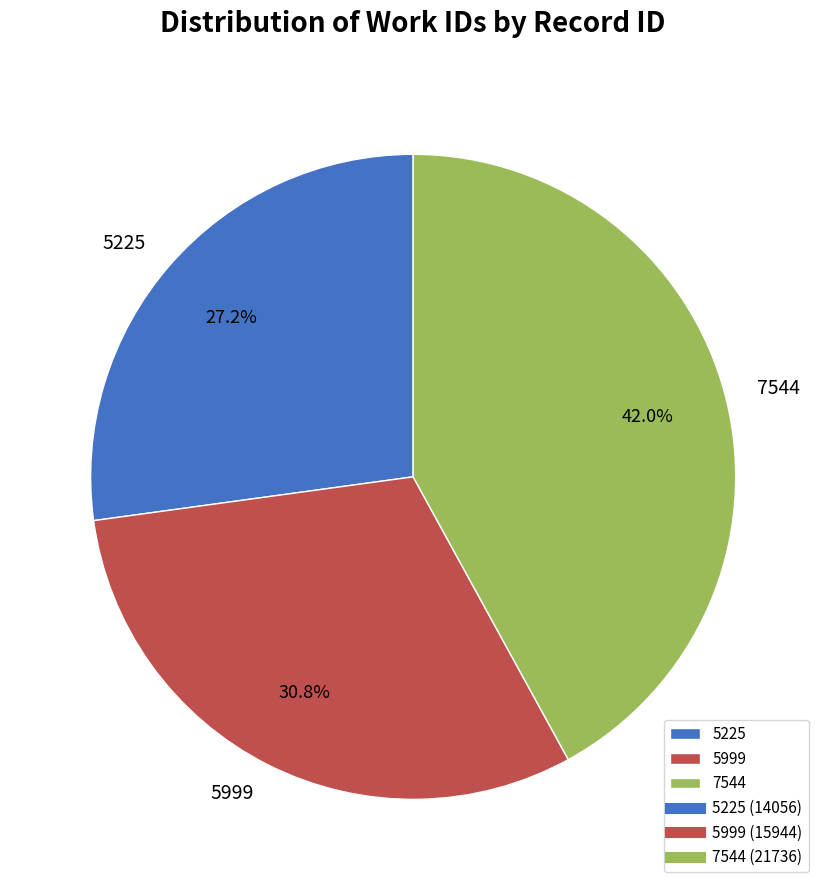

Is it true that 5225 is 27% of the pie?

True